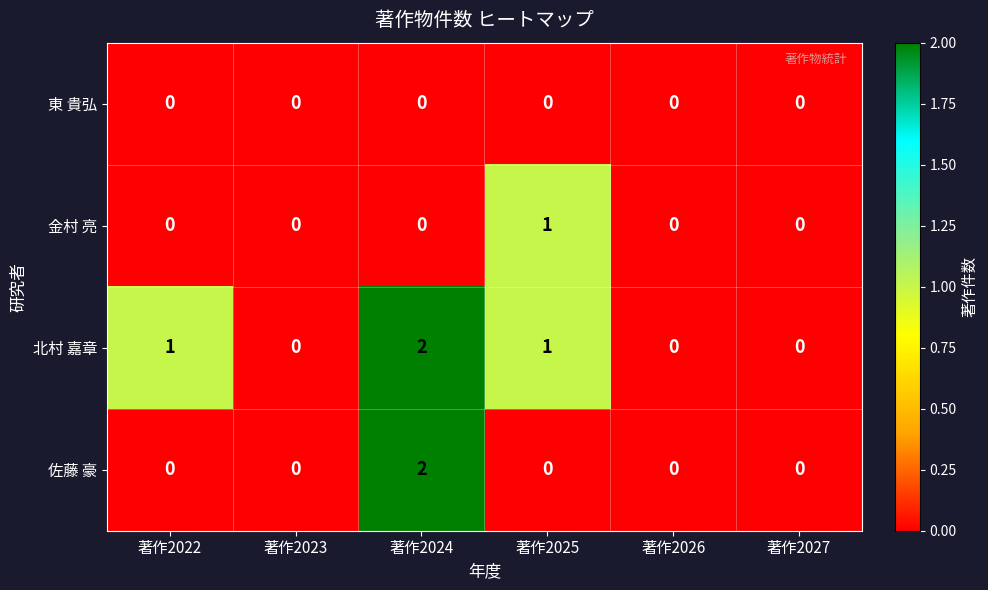

Between 著作2022 and 著作2023, which series saw the biggest shift?

北村 嘉章